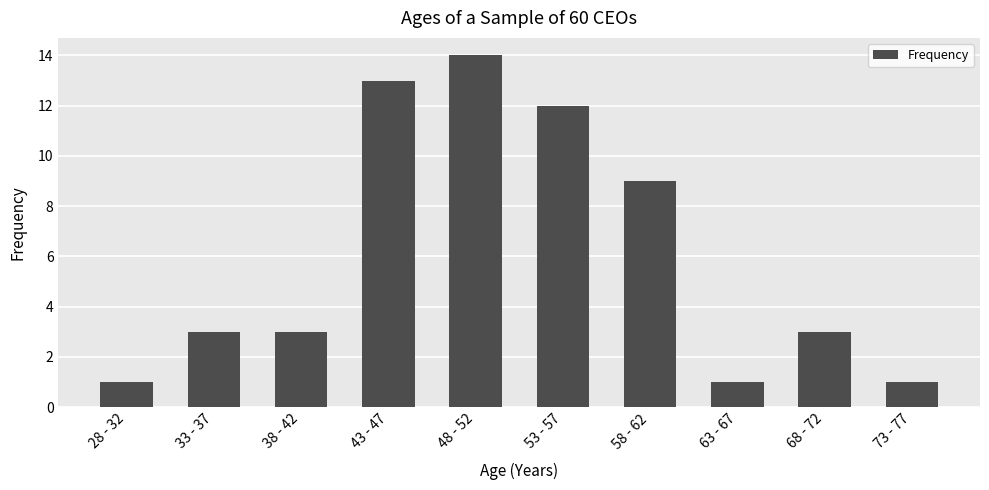

How many bars are there in total?

10